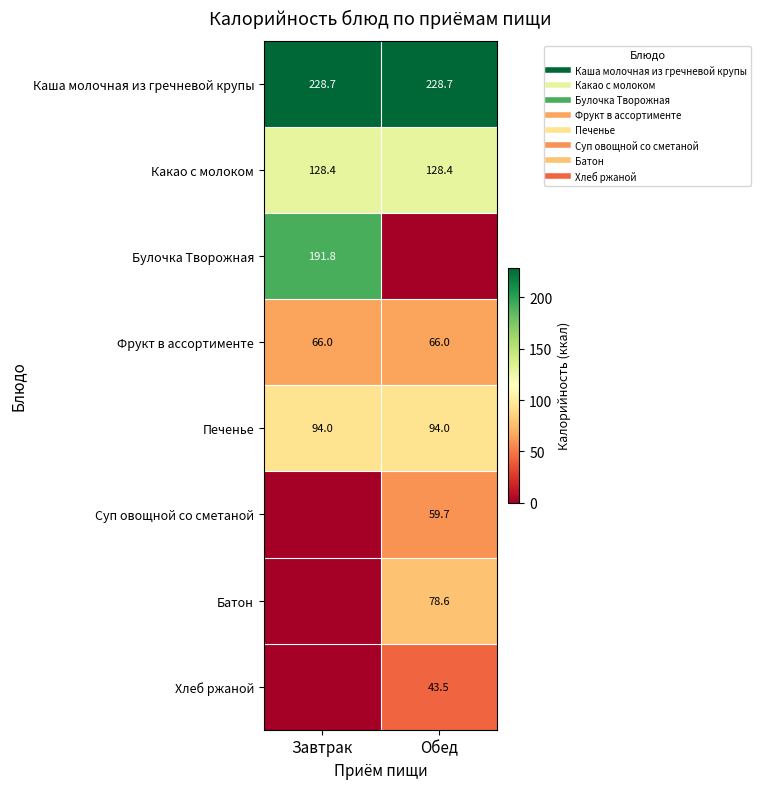

At how many categories does at least one series exceed 49?

2